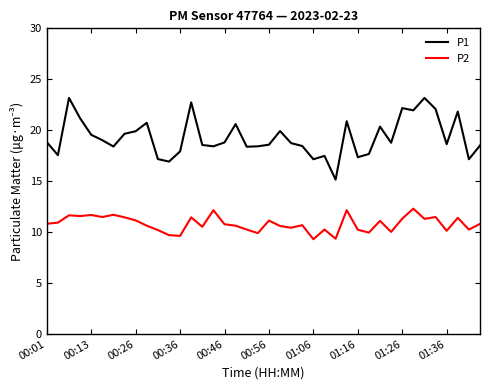

True or false: P1 and P2 cross at least once.

False